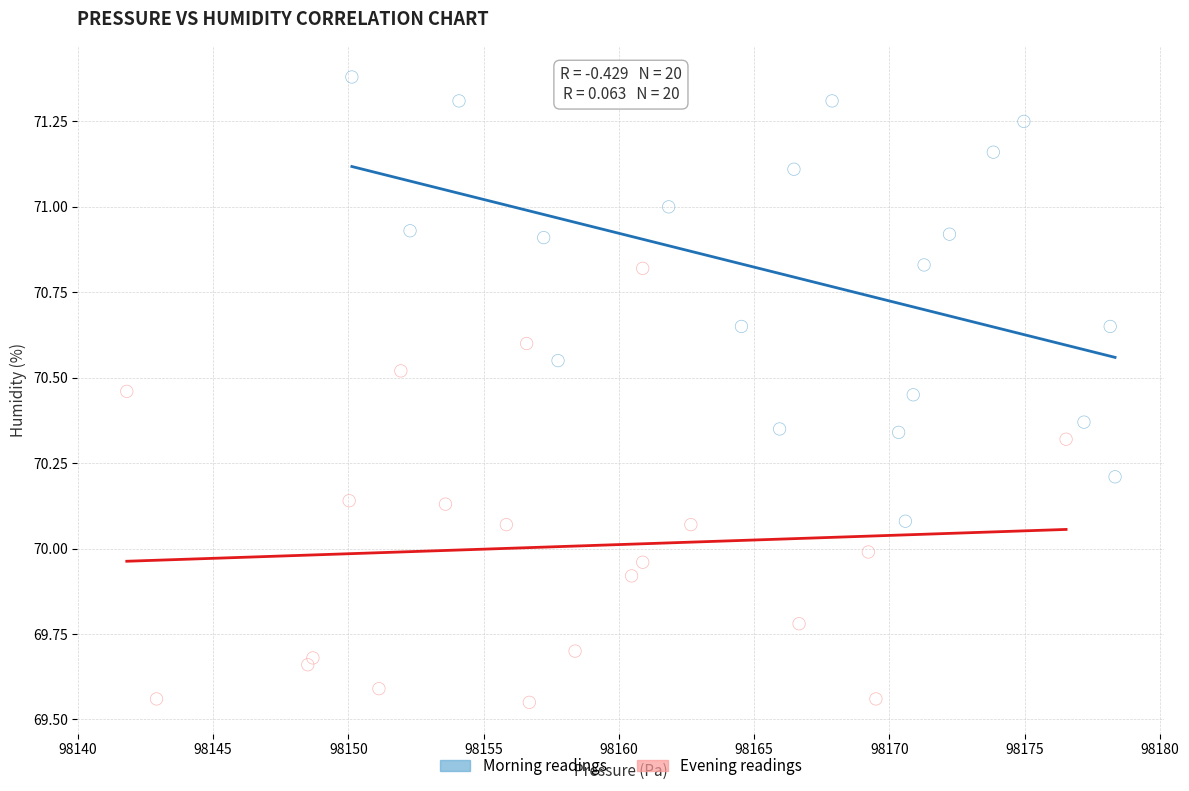

What are all the series names shown in the legend?

Morning readings, Evening readings